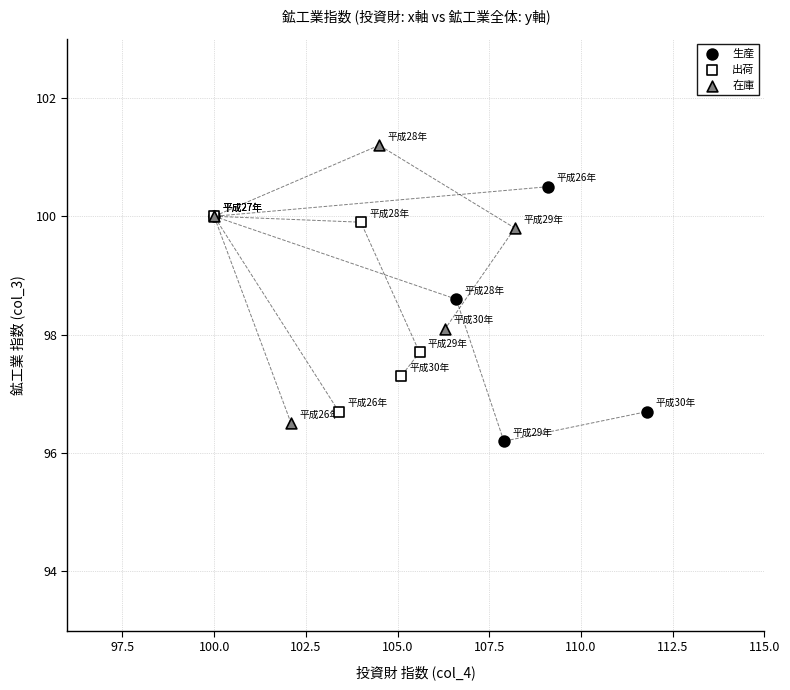

Which series contains the highest Y value?

在庫